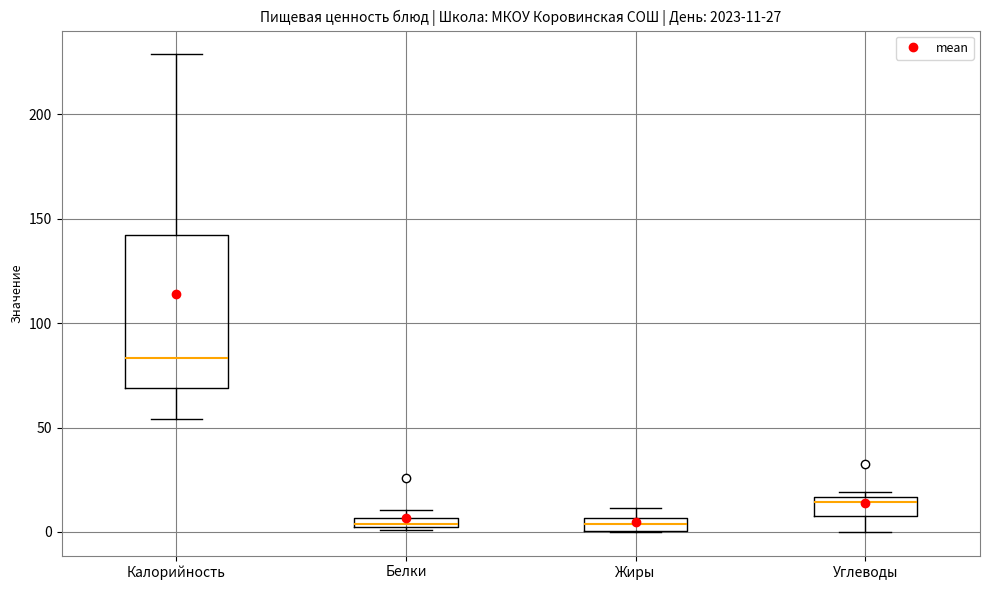

Comparing the boxes themselves (not the whiskers), which one is the tallest?

Калорийность